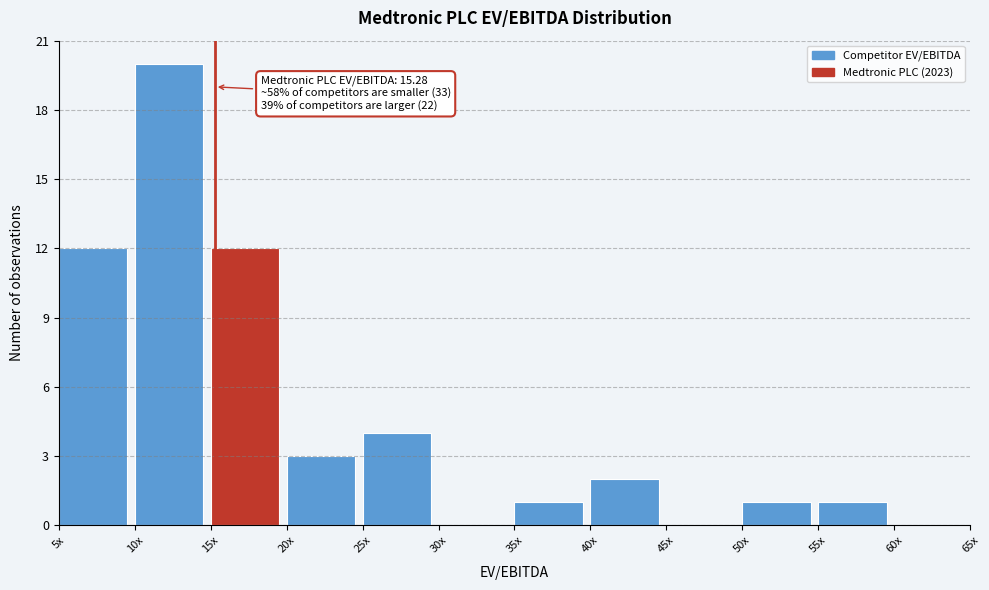

Reading left to right, transcribe all the data shown in this chart.

5x=12	10x=20	15x=12	20x=3	25x=4	30x=0	35x=1	40x=2	45x=0	50x=1	55x=1	60x=0